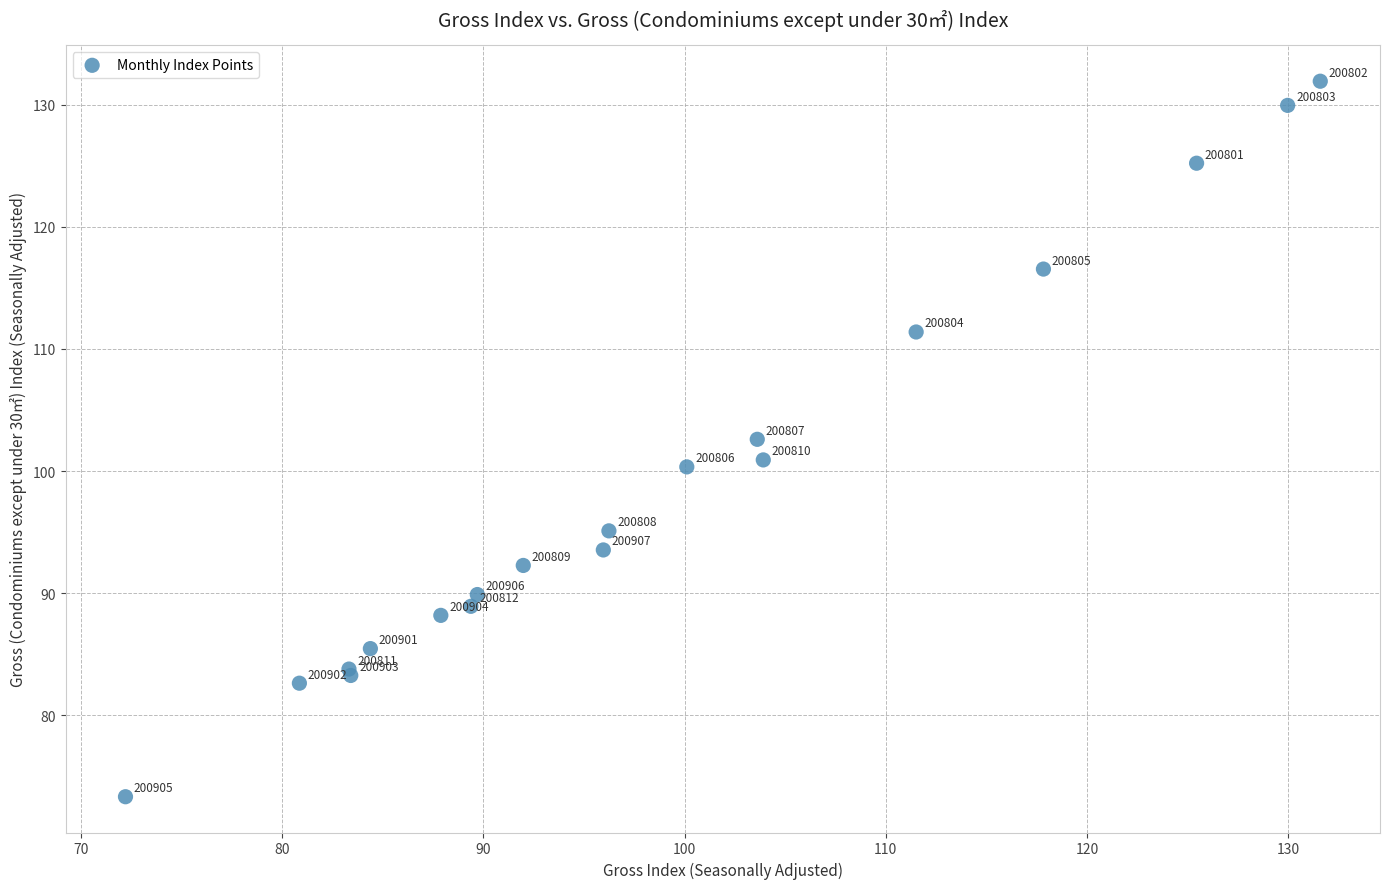

What Y value in the scatter plot is closest to 102?

102.6